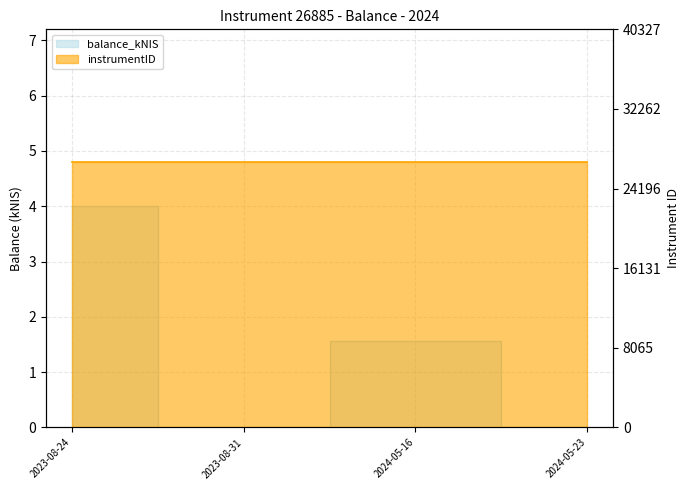

True or false: the data shows 0.0 at 2023-08-31.

True